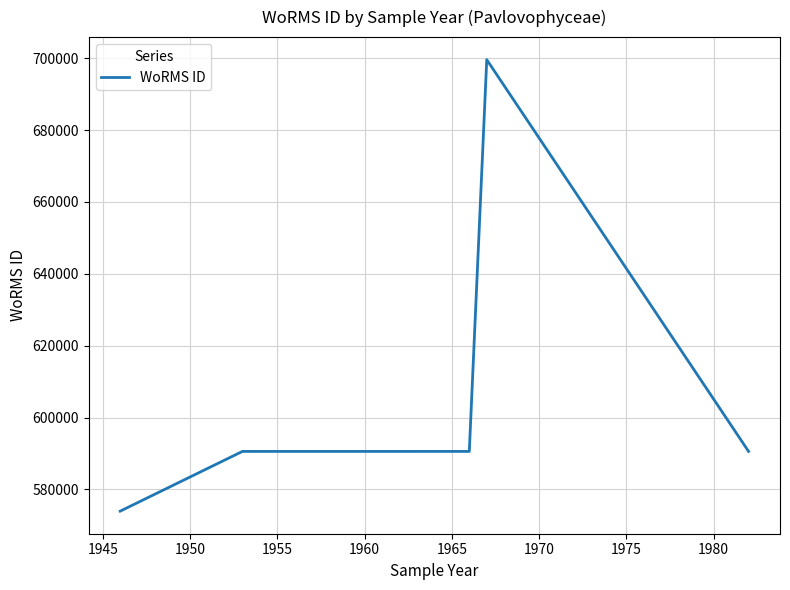

True or false: the data has more than 1 interior local peaks.

True